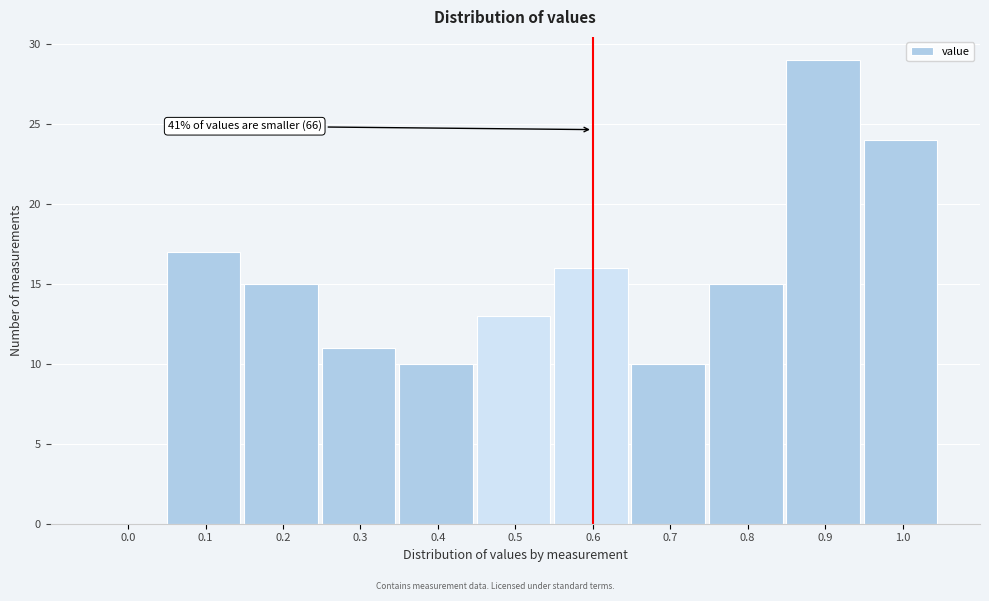

Reading left to right, what are all the values shown in this chart?

0.0=0	0.1=17	0.2=15	0.3=11	0.4=10	0.5=13	0.6=16	0.7=10	0.8=15	0.9=29	1.0=24